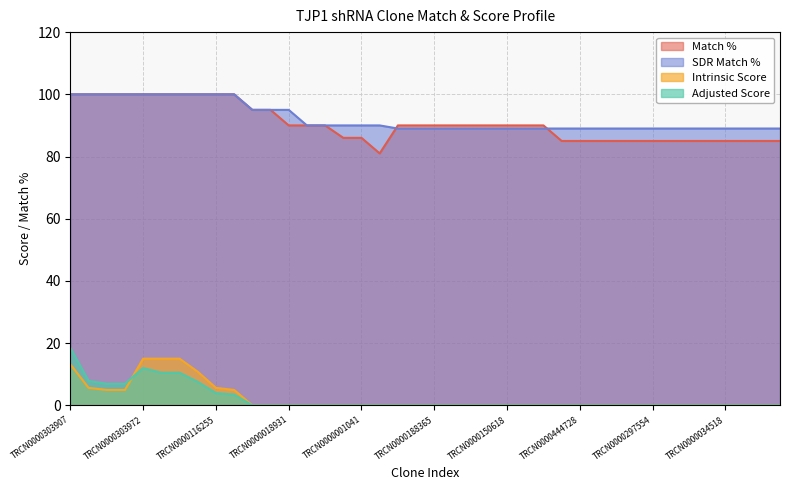

Count the number of categories in the chart.

40